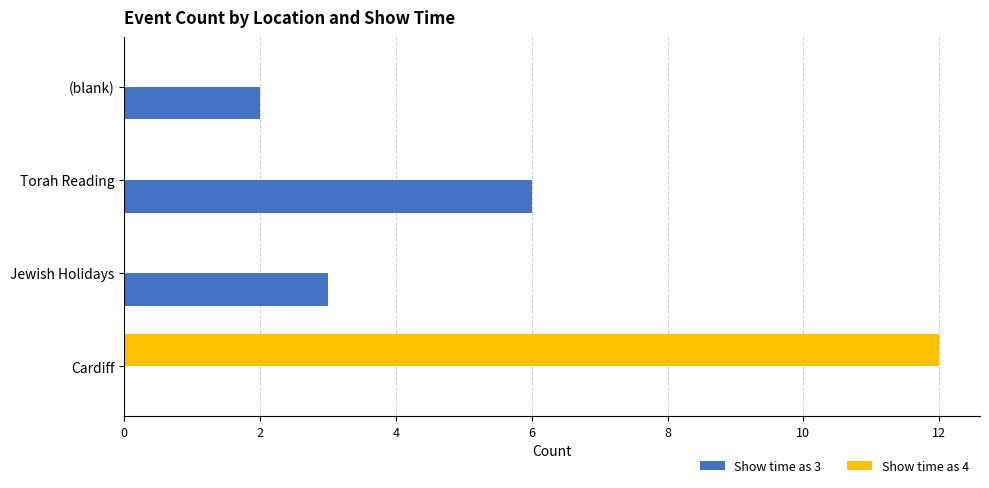

How many positive values does the Show time as 3 series have?

3